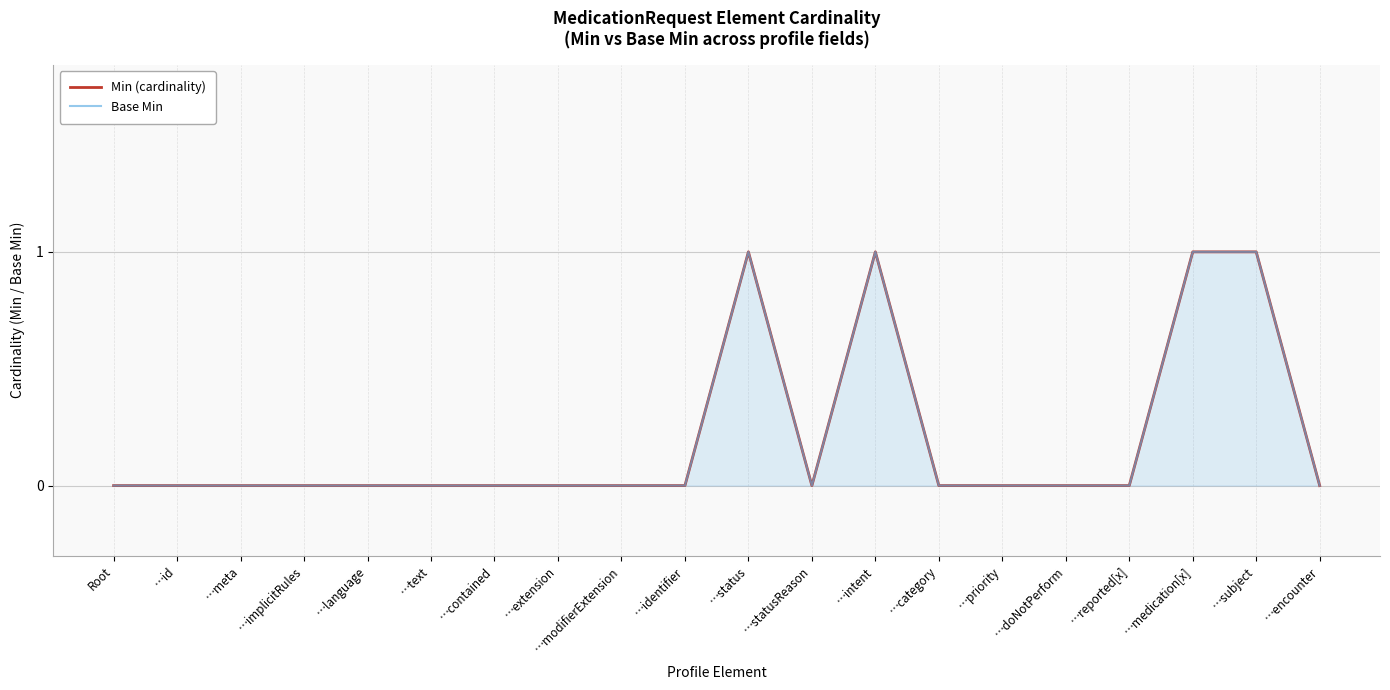

Reading left to right, extract all data points from this chart.

Min (cardinality): 0	0	0	0	0	0	0	0	0	0	1	0	1	0	0	0	0	1	1	0
Base Min: 0	0	0	0	0	0	0	0	0	0	1	0	1	0	0	0	0	1	1	0